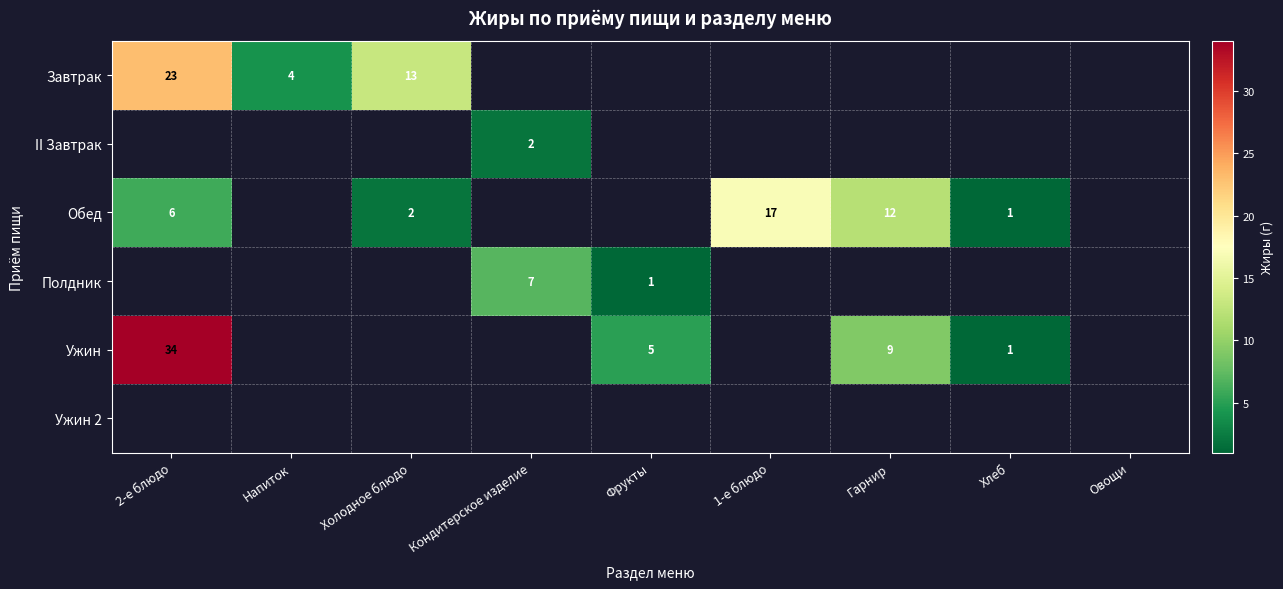

True or false: Обед has a value of 2 at Холодное блюдо.

True